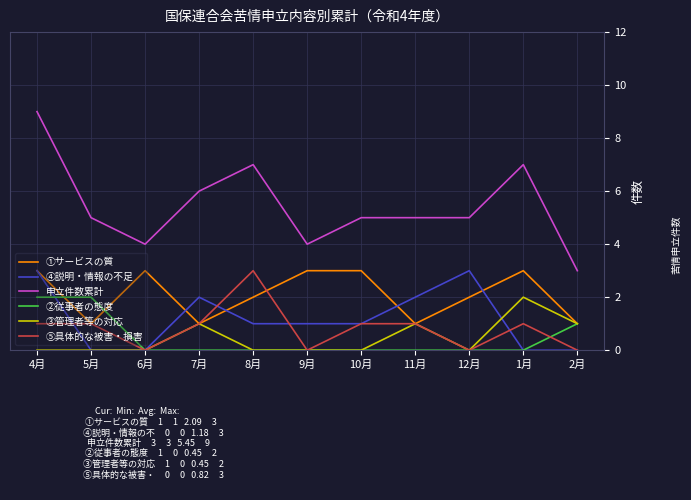

What are all the series names shown in the legend?

①サービスの質, ④説明・情報の不足, 申立件数累計, ②従事者の態度, ③管理者等の対応, ⑤具体的な被害・損害